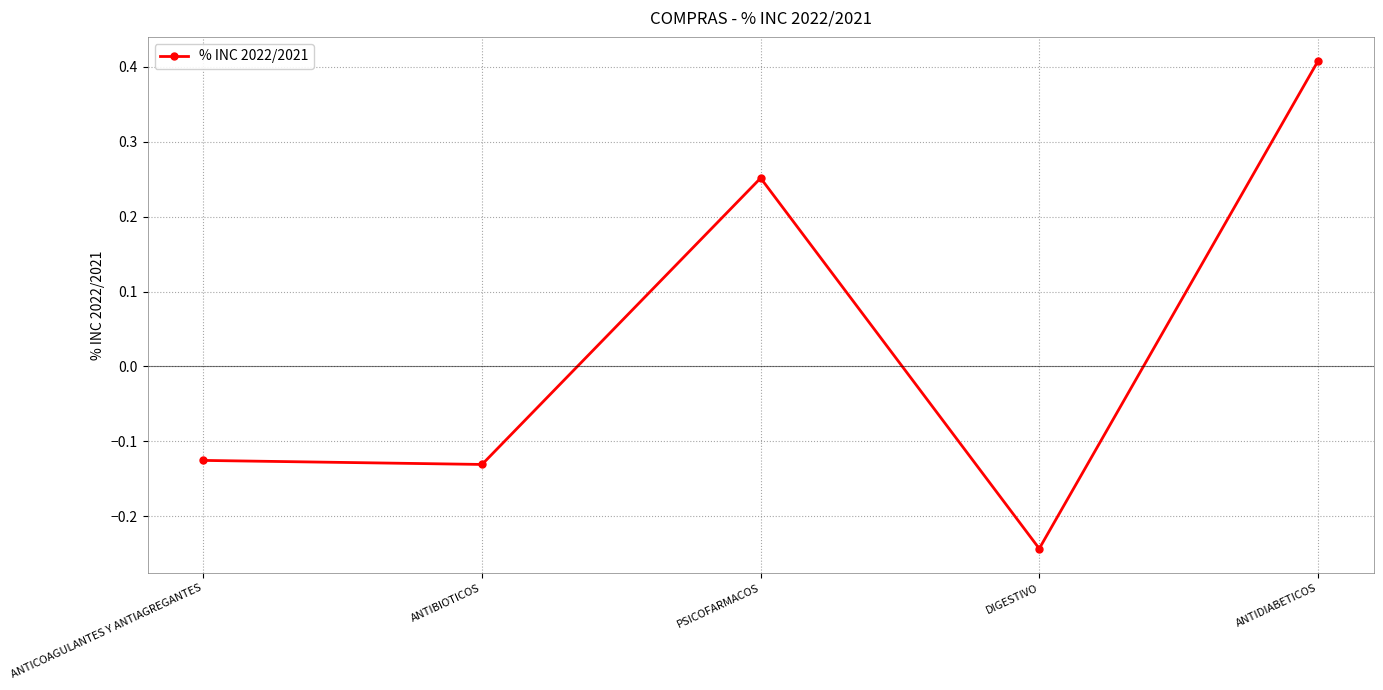

What is the label of the 5th point from the right?

ANTICOAGULANTES Y ANTIAGREGANTES